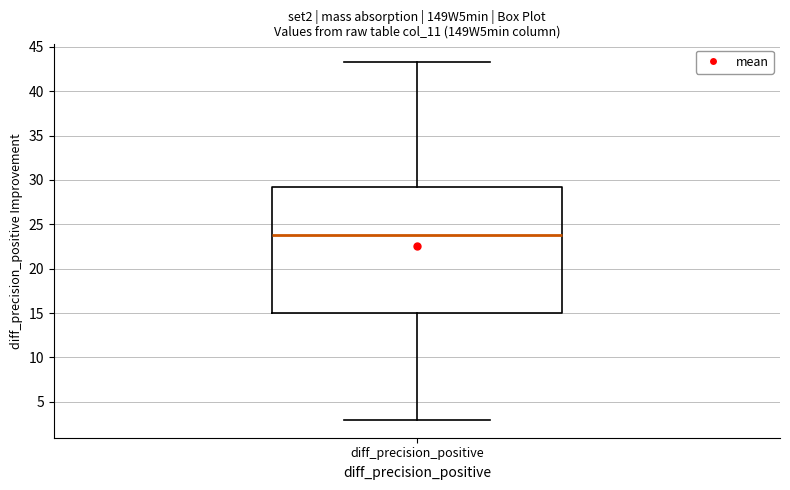

Transcribe this box plot: give where the median line is, the range the box spans, and where the two whiskers end, as read against the y-axis. The values are not printed on the chart, so give them approximately, as read against the axis.

median 24.0, box 15.0 to 29.0, whiskers 3.0 to 43.5